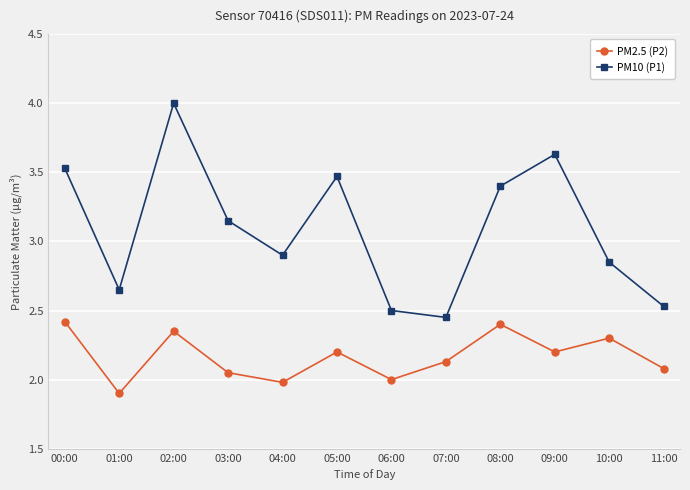

What is the difference between the maximum and minimum values in the PM2.5 (P2) series?

0.5